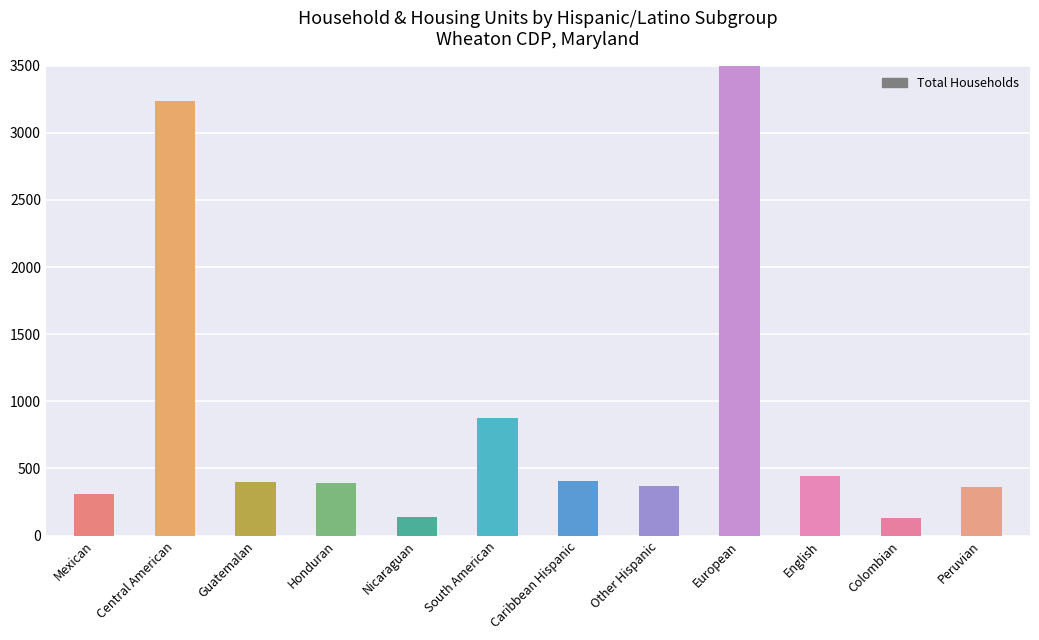

Reading left to right, extract all data points from this chart.

Mexican=311	Central American=3237	Guatemalan=402	Honduran=391	Nicaraguan=135	South American=879	Caribbean Hispanic=403	Other Hispanic=371	European=3832	English=444	Colombian=131	Peruvian=360